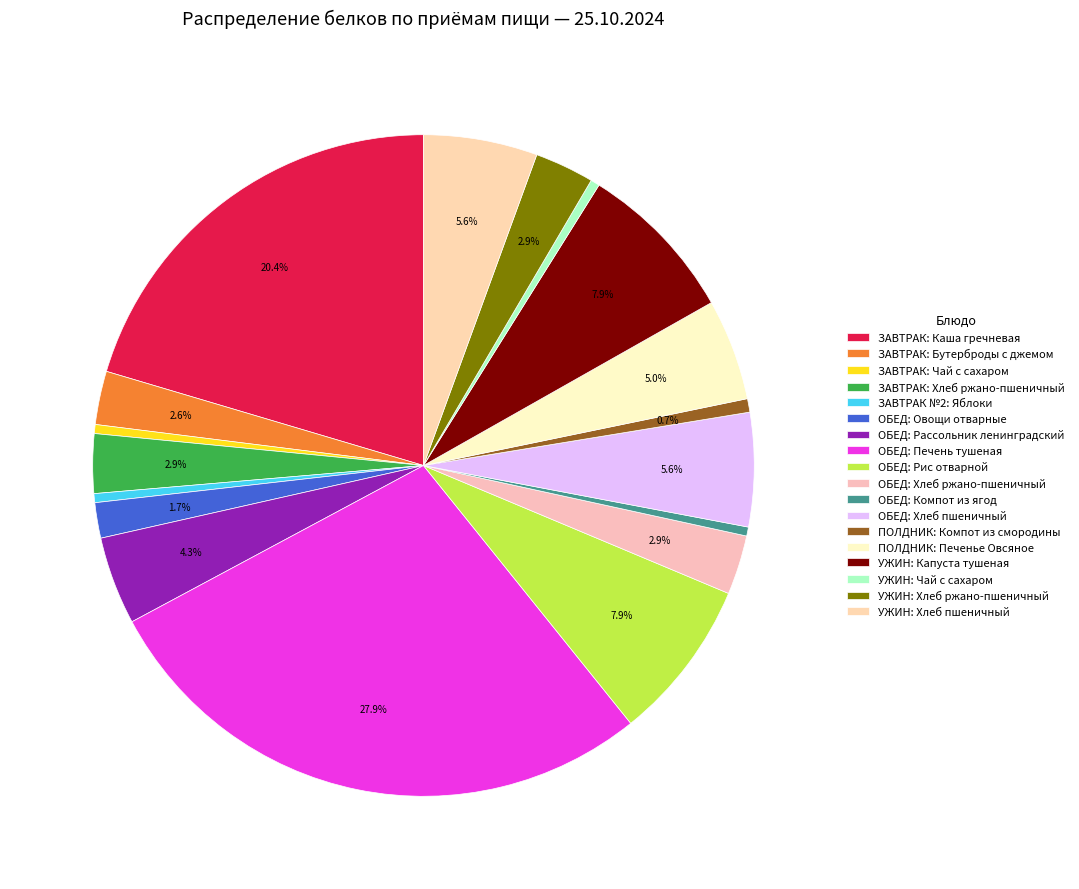

Is it true that ОБЕД: Печень тушеная is 28% of the pie?

True